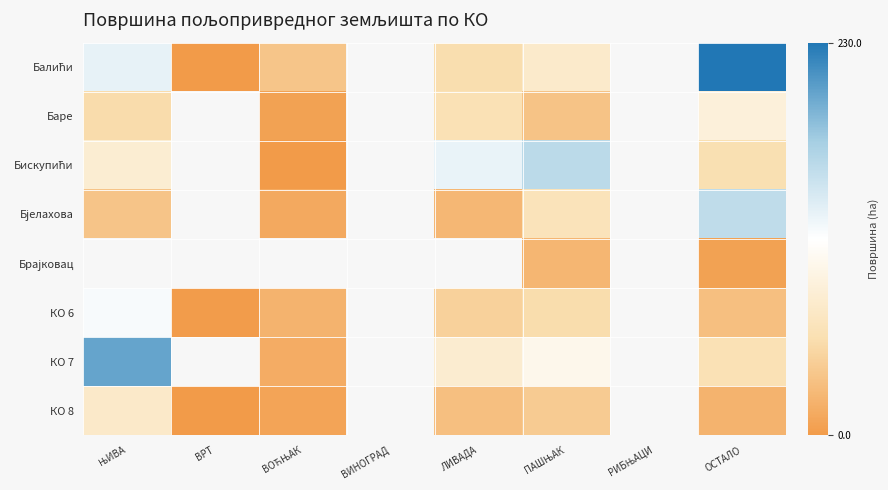

Count the number of categories in the chart.

8